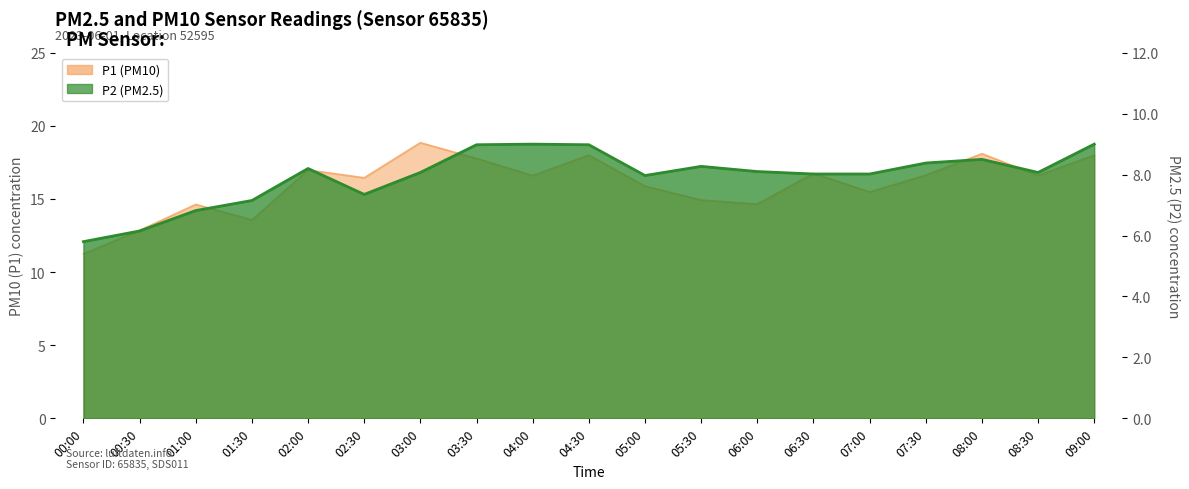

At which label does P2 reach its minimum?

00:00